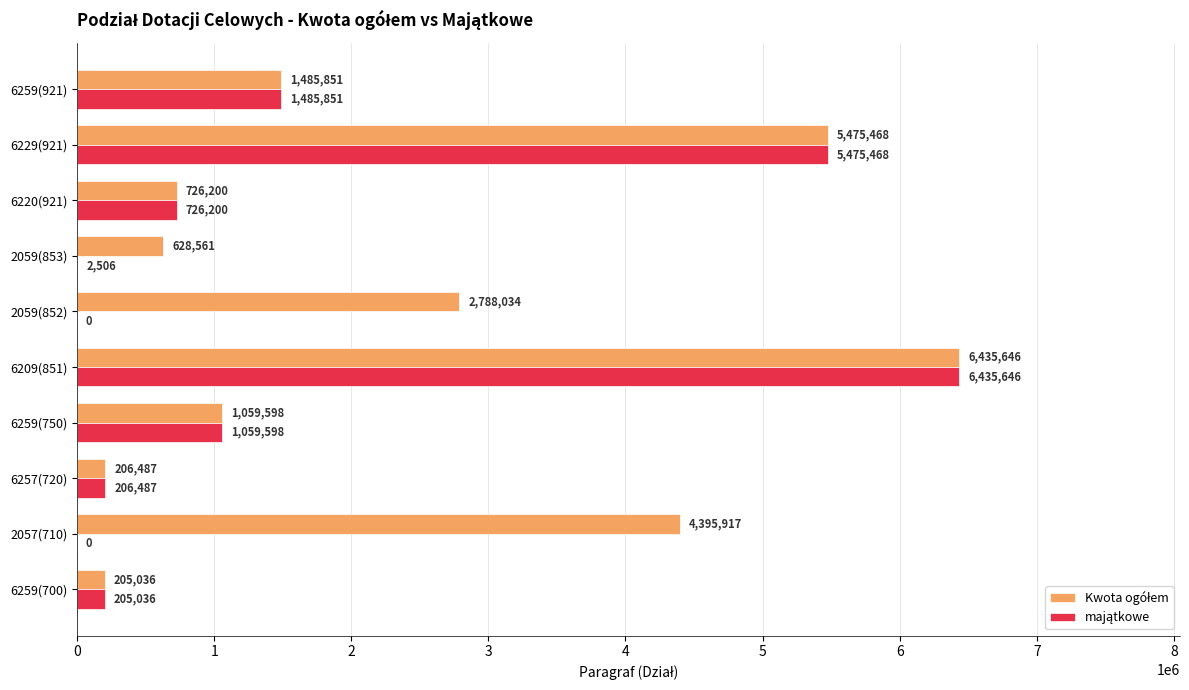

At which category is the sum across all series the highest?

6209(851)